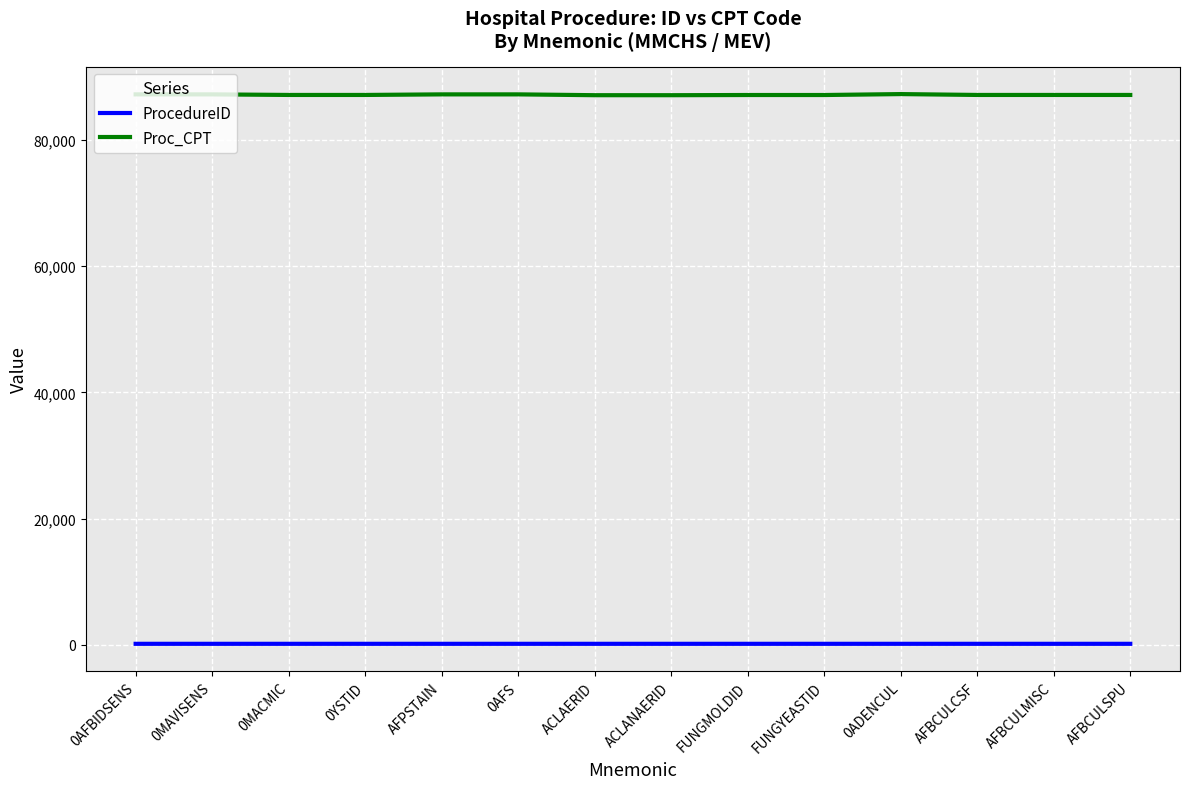

What is the sum of all ProcedureID values?

2522.0